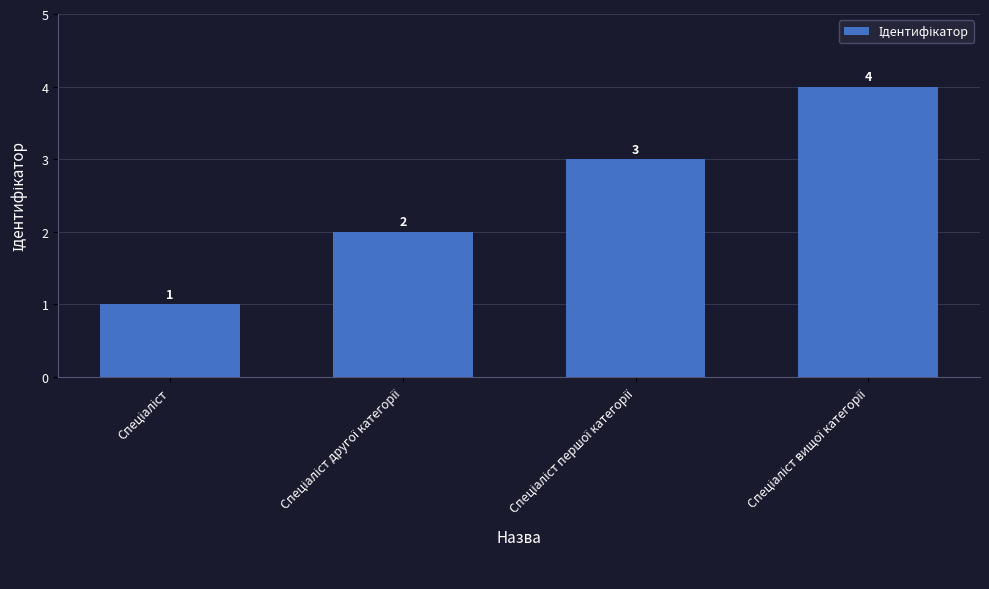

What is the greatest value displayed?

4